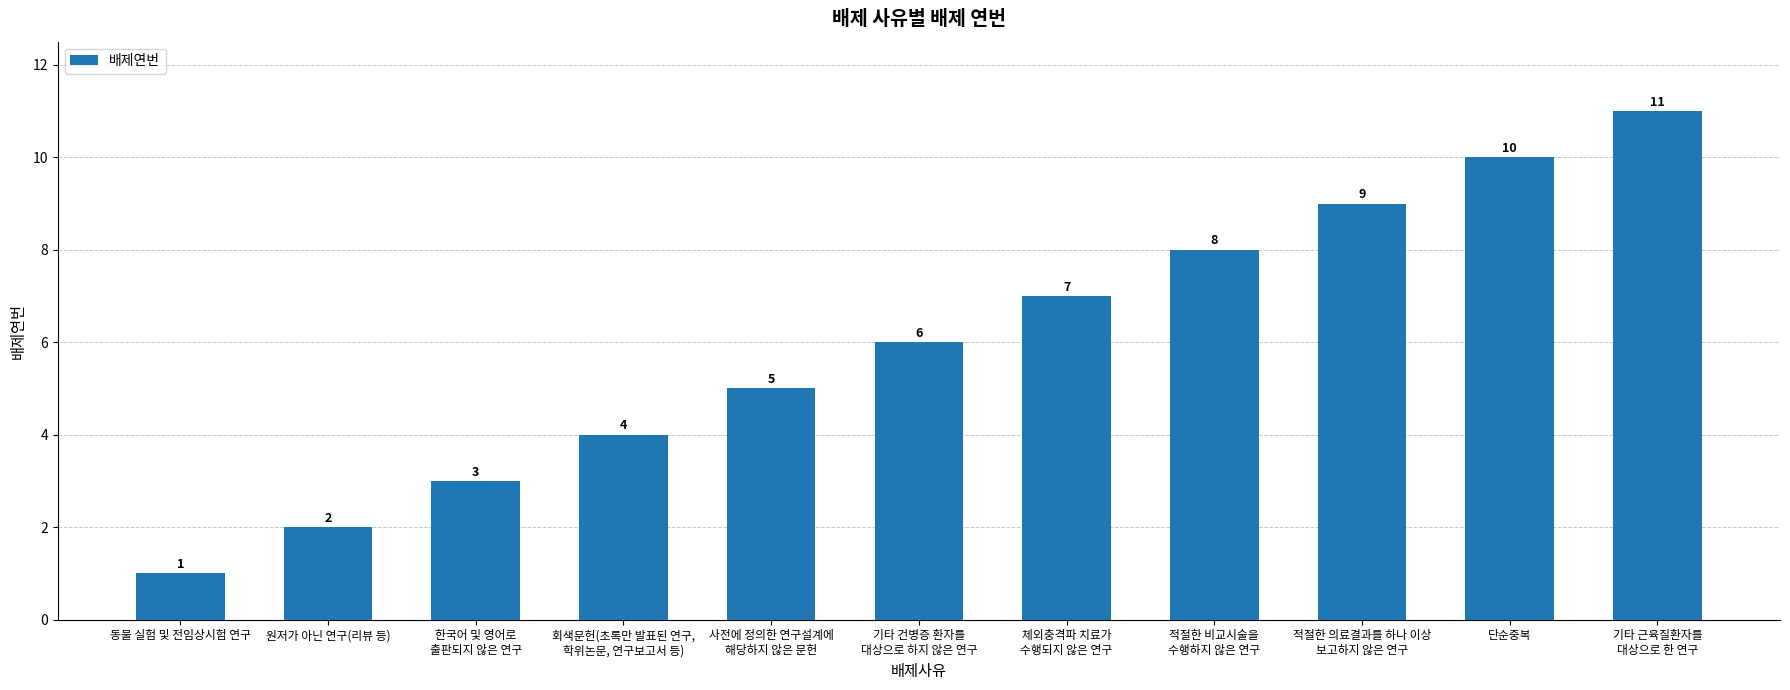

What is the sum of all values?

66